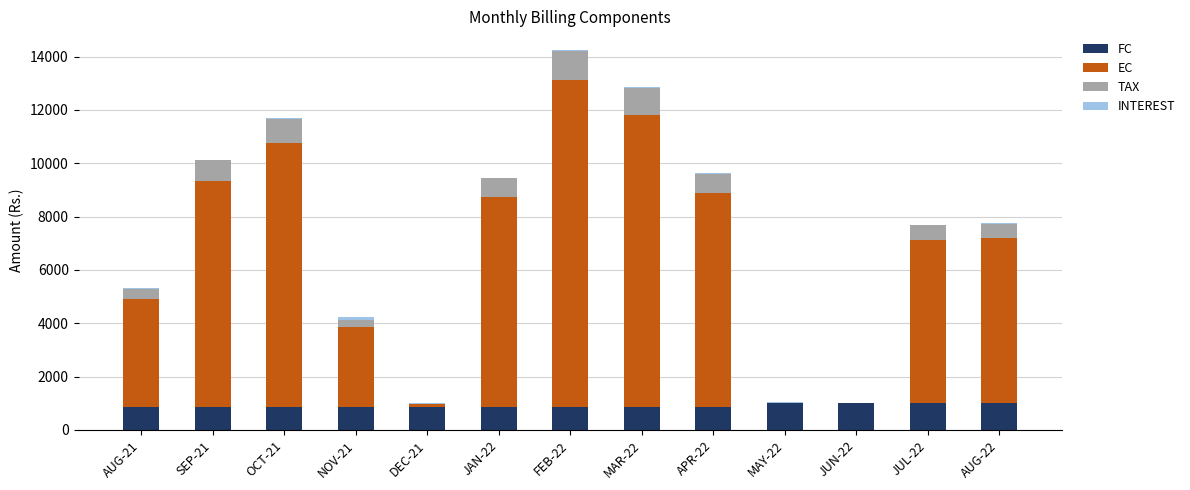

At which category is the sum across all series the highest?

FEB-22